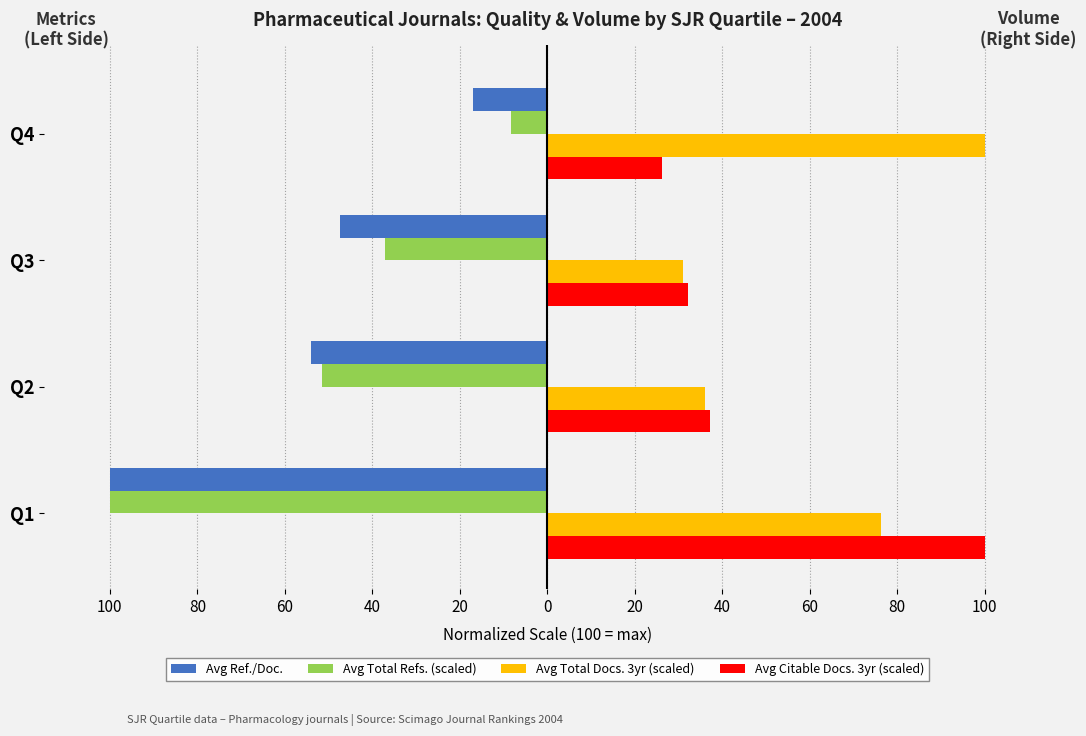

Reading left to right, extract all data points from this chart.

Avg Ref./Doc.: -100.0	-54.1	-47.3	-17.1
Avg Total Refs. (scaled): -100.0	-51.6	-37.1	-8.2
Avg Total Docs. 3yr (scaled): 76.4	36.0	31.1	100.0
Avg Citable Docs. 3yr (scaled): 100.0	37.3	32.2	26.2